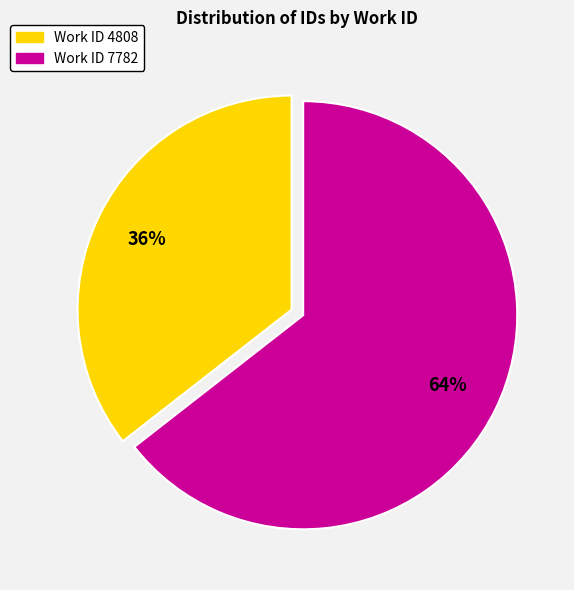

What is the smallest slice in the pie chart?

Work ID 4808